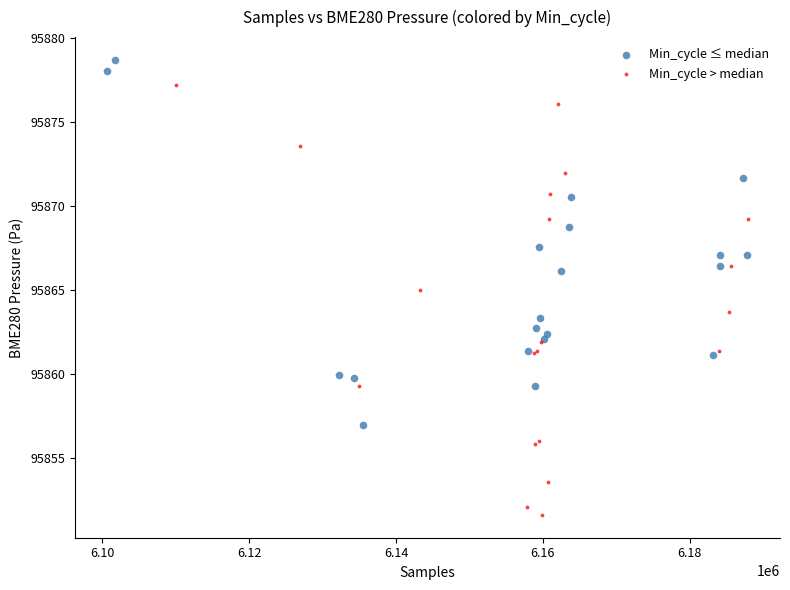

What are all the series names shown in the legend?

Min_cycle ≤ median, Min_cycle > median